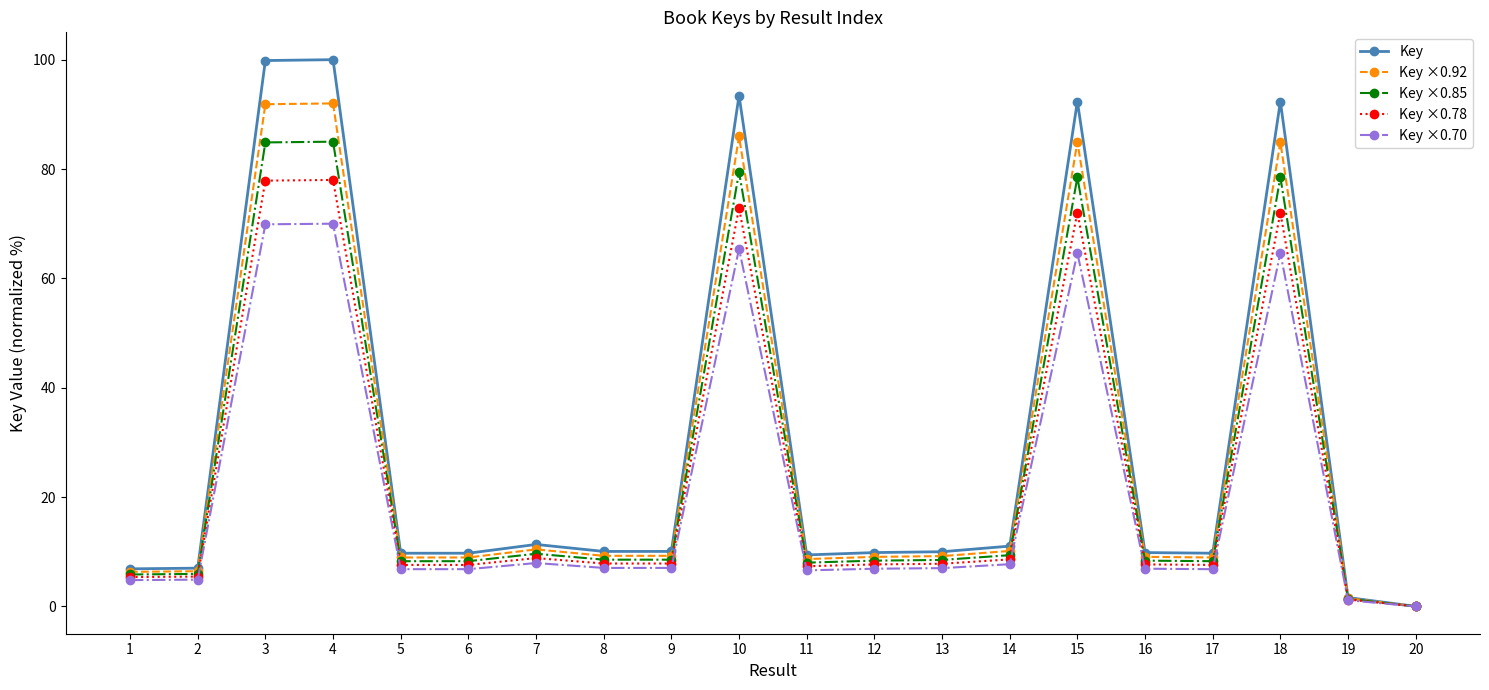

What are all the series names shown in the legend?

Key, Key ×0.92, Key ×0.85, Key ×0.78, Key ×0.70